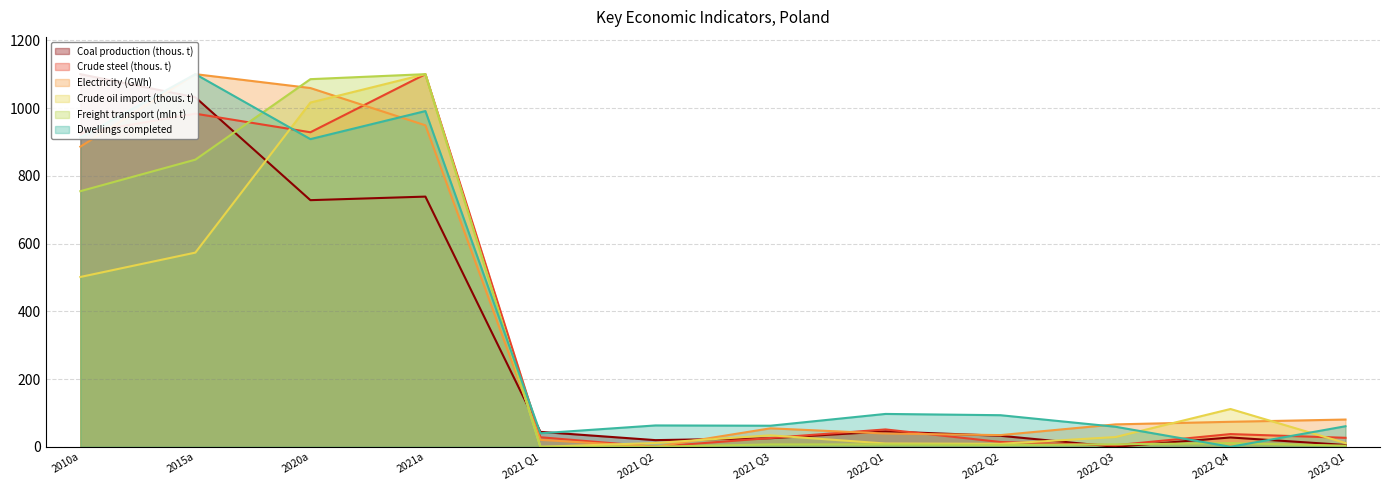

True or false: Crude oil import (thous. t) and Electricity (GWh) intersect in this chart.

True